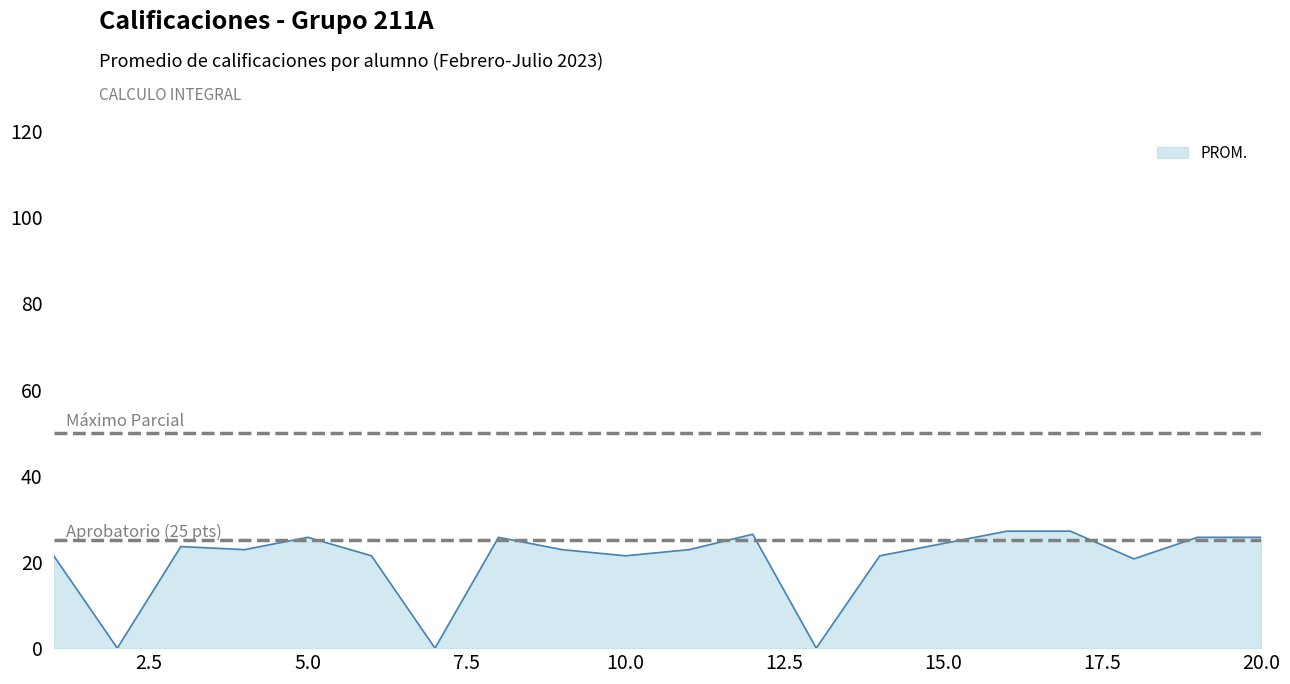

Does the chart display data point markers on the line(s)?

No